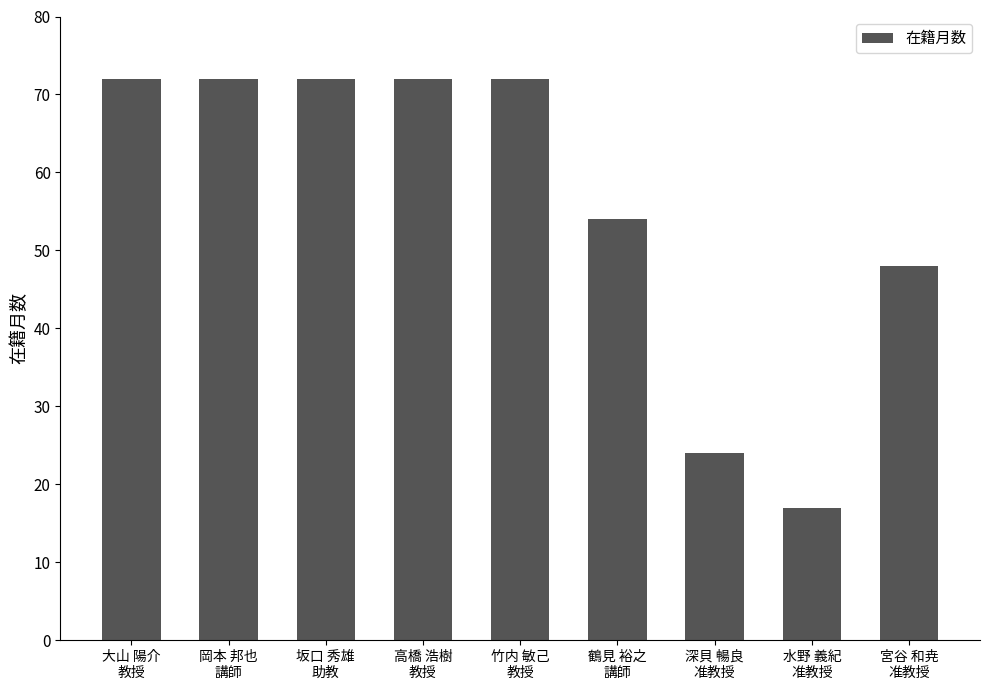

True or false: the data shows 36 at 深貝 暢良
准教授.

False